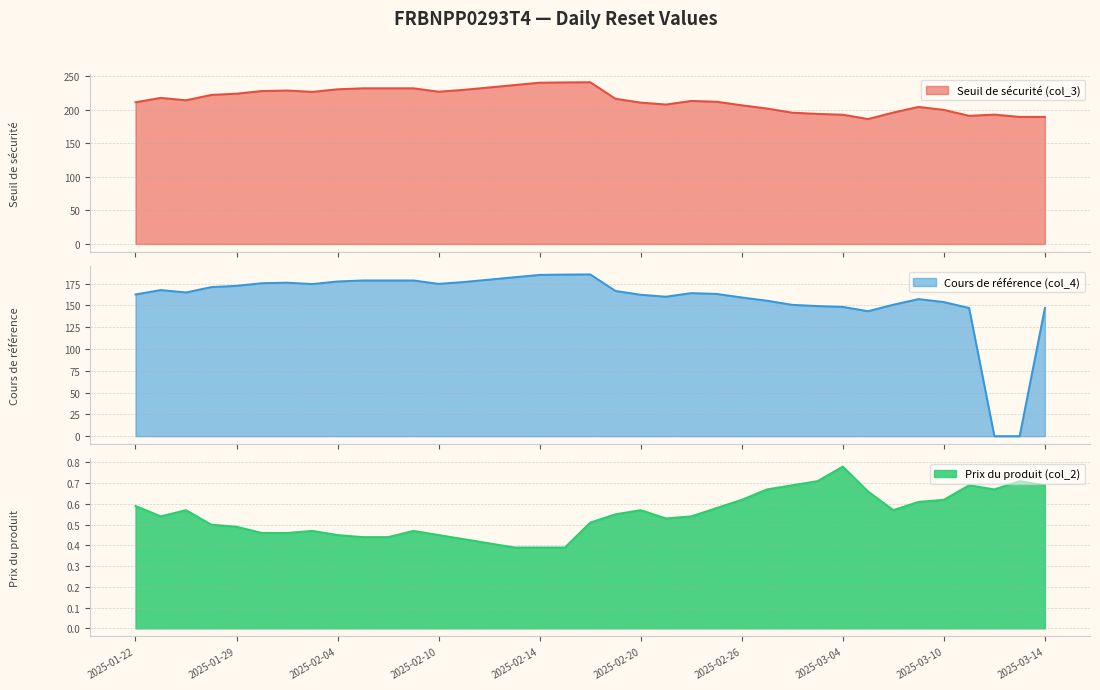

What is the maximum value for Seuil de sécurité (col_3)?

241.1